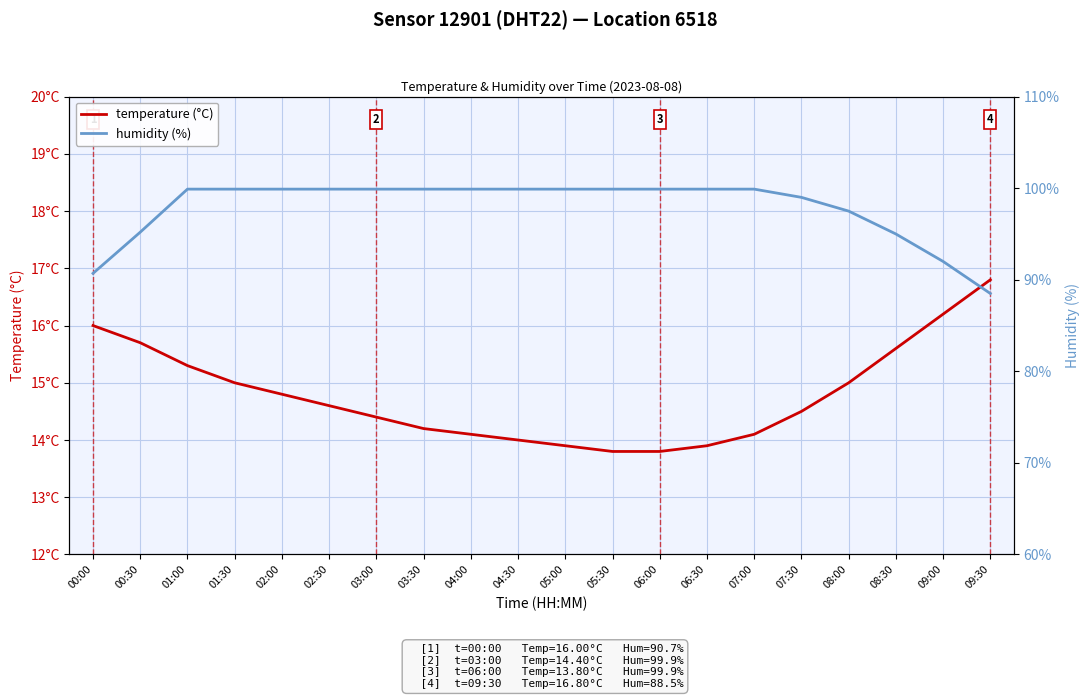

What is the difference between the temperature (°C) values at 07:00 and 06:30?

0.2